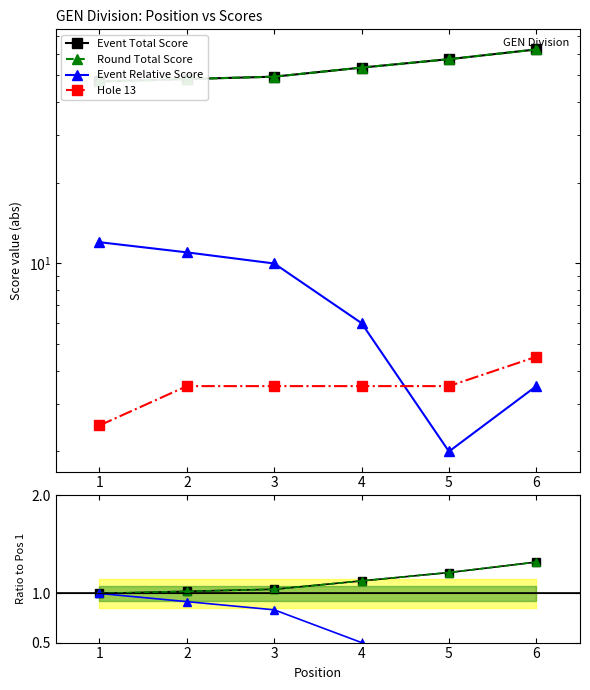

Where does the event_total_score series first go above 53?

4